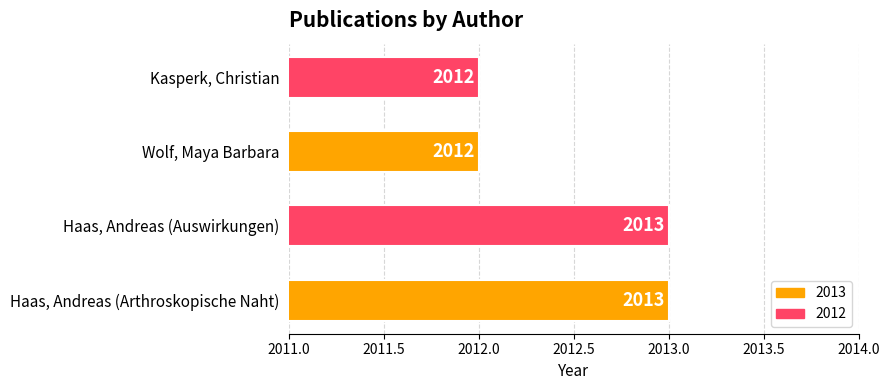

What is the smallest value displayed?

2012